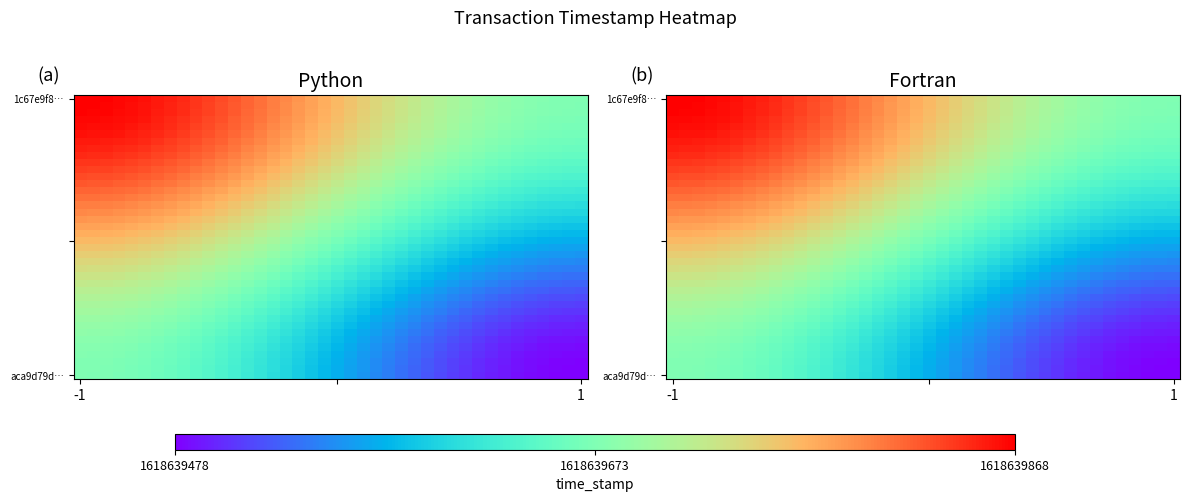

The value of aca9d79d7c61c6220a0a3719c85bfbb410ded2d at direction is 0. True or false?

False